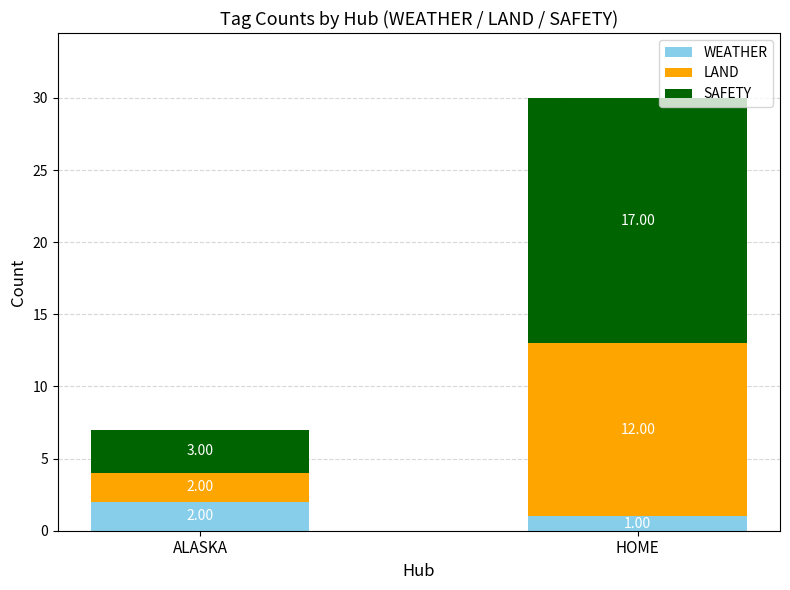

What is the sum of all WEATHER values?

3